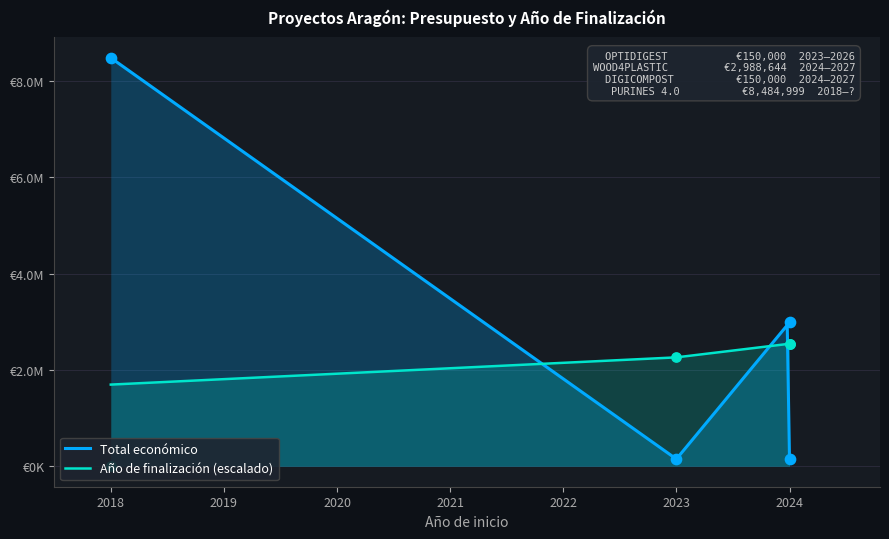

Which series has the largest Y range (max minus min)?

Total económico